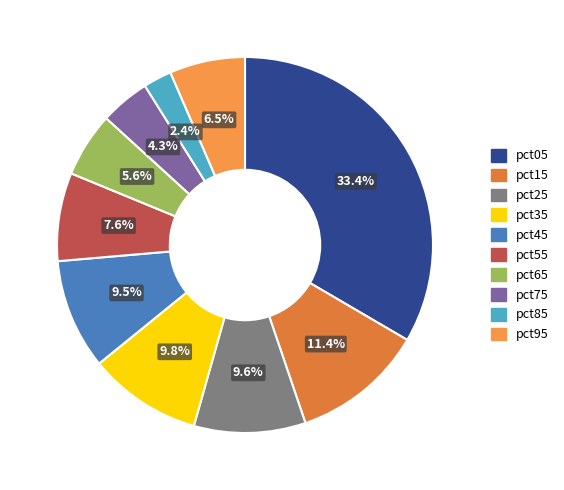

What is the largest slice in the pie chart?

pct05